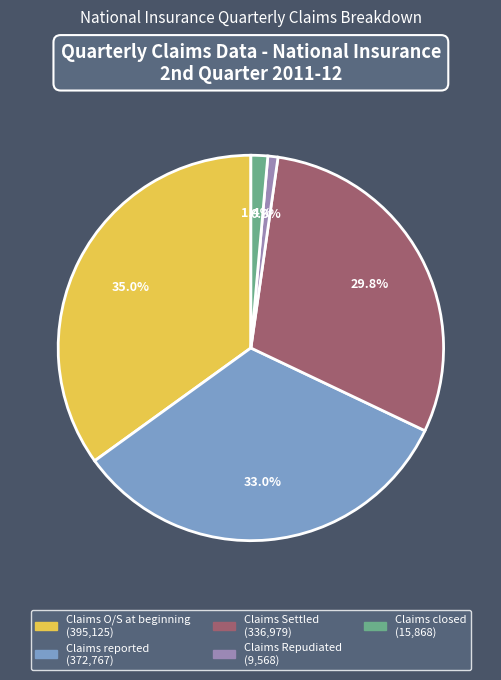

Rank the categories by value from highest to lowest.

Claims O/S at beginning, Claims reported, Claims Settled, Claims closed, Claims Repudiated